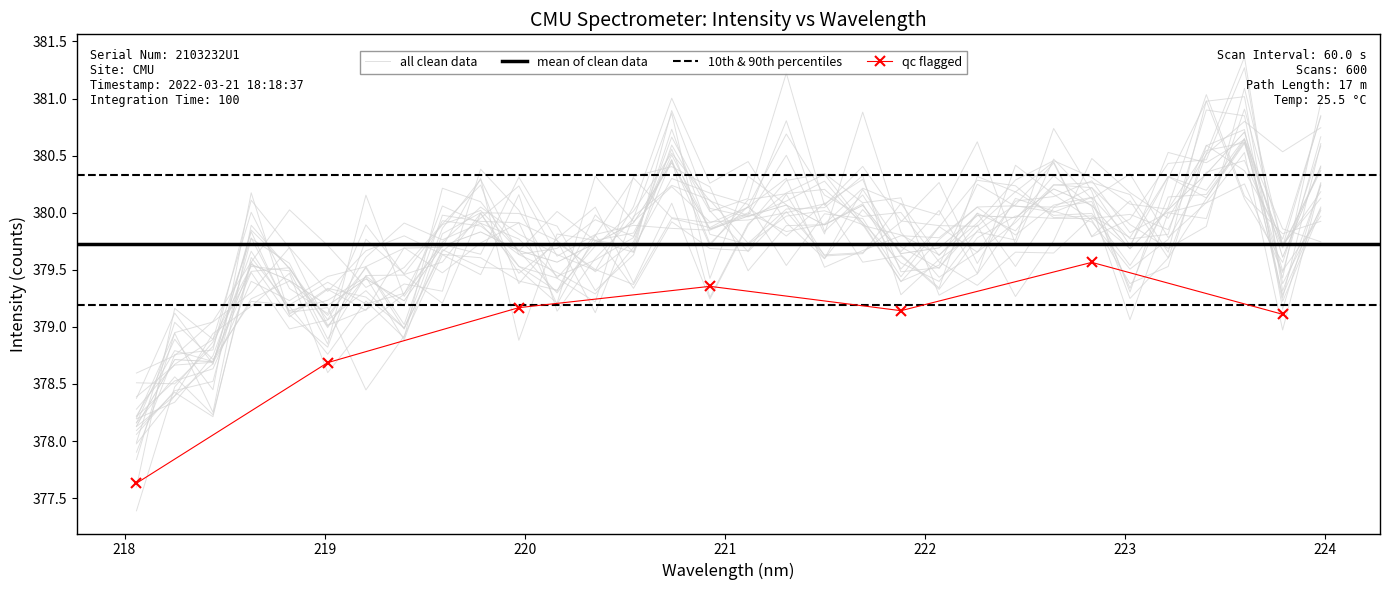

What is the difference between the maximum and minimum values?

2.6